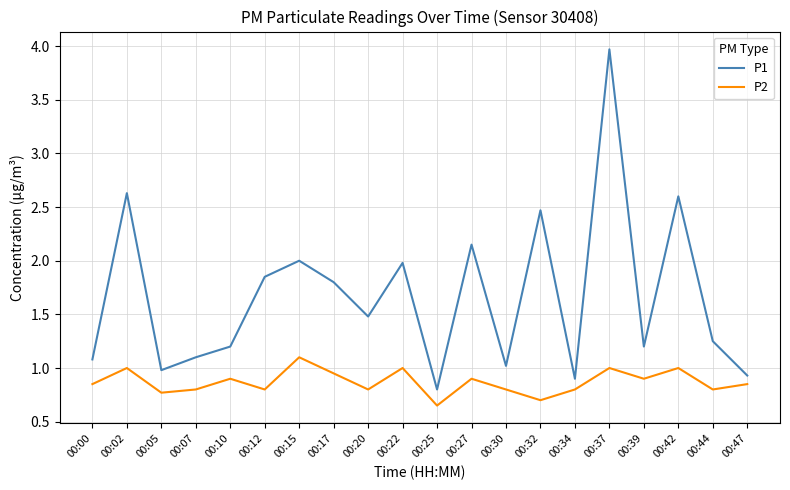

At which label is P2 closest to 0?

00:25